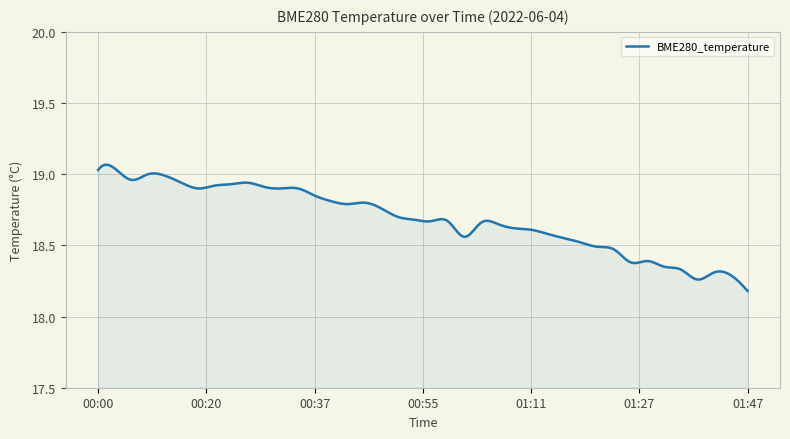

What is the difference between the maximum and minimum values?

0.9